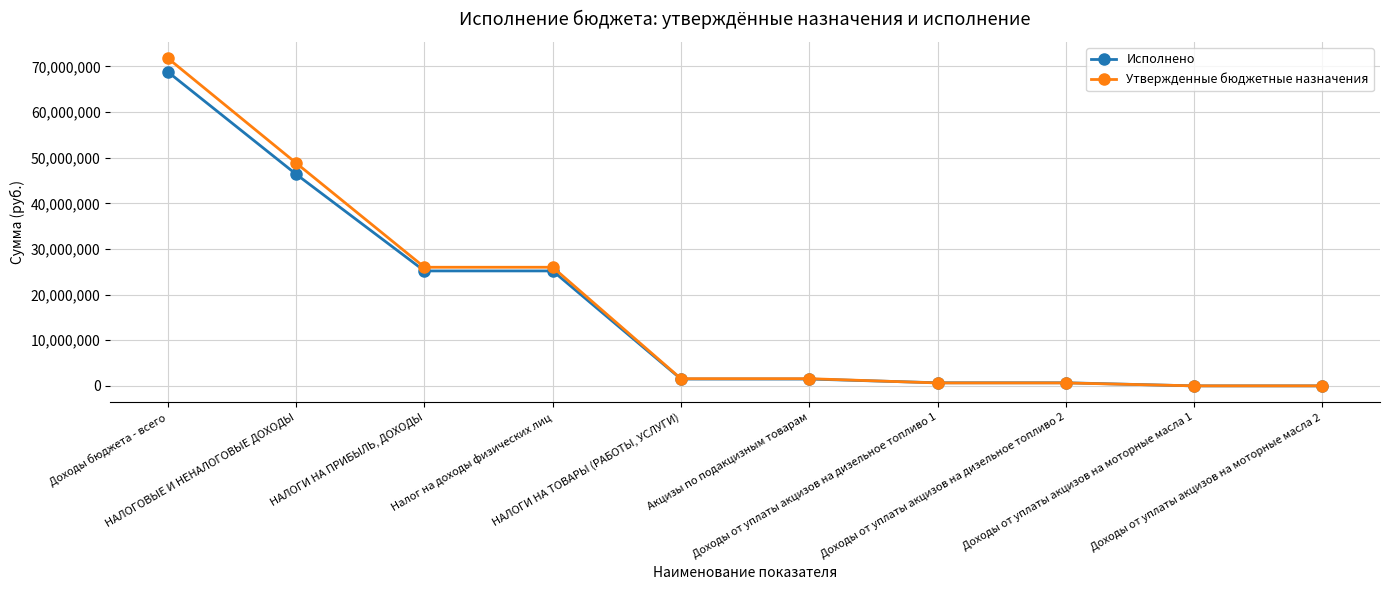

What is the value of the Утвержденные бюджетные назначения point at the 1st from the left?

71789827.7